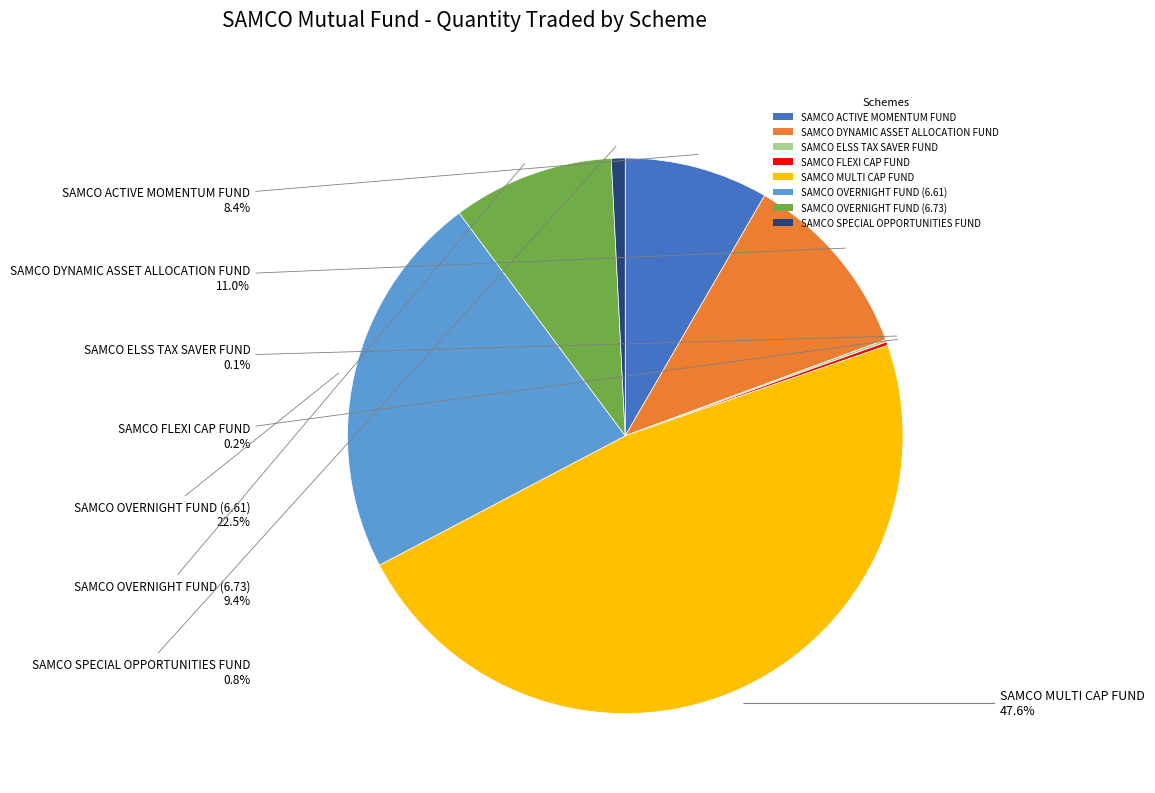

To the nearest percent, what is the difference between the SAMCO MULTI CAP FUND and SAMCO OVERNIGHT FUND (6.73) slice percentages?

38%